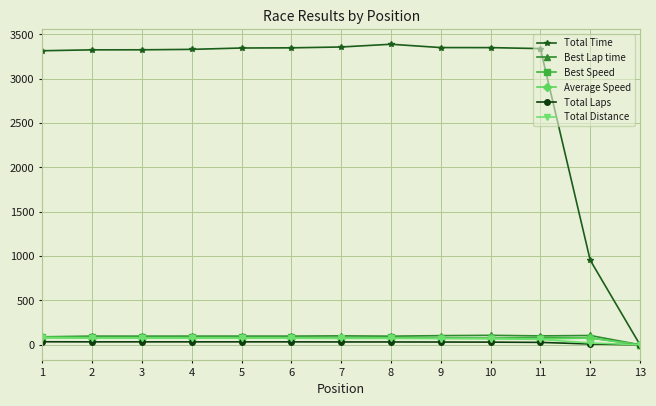

True or false: Best Lap time has more than 0 interior local peaks.

True